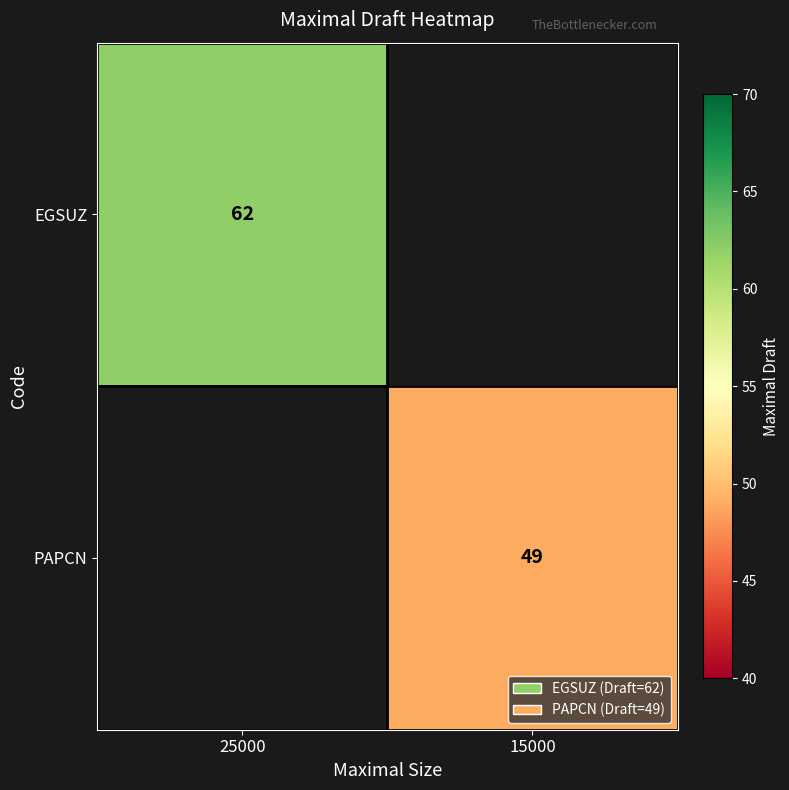

The value of EGSUZ at 25000 is 84. True or false?

False